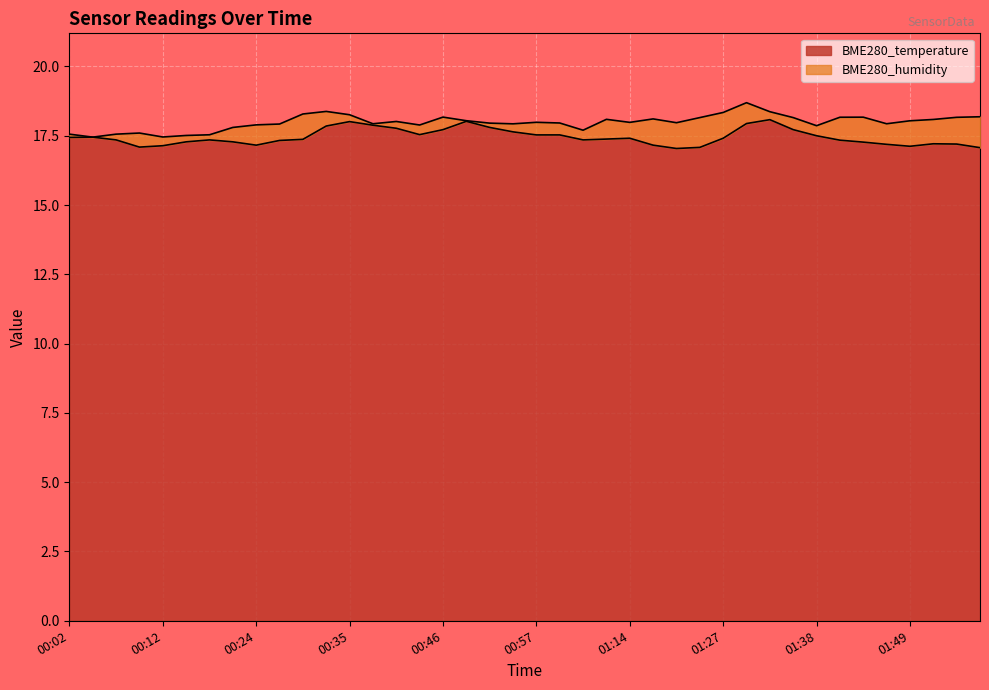

What is the change in value from 00:21 to 00:49?

+0.7